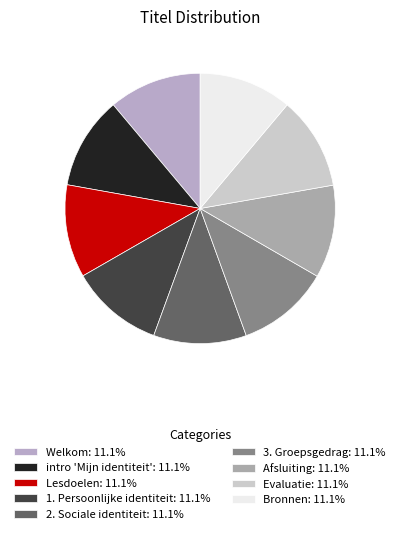

How many segments does this pie chart have?

9